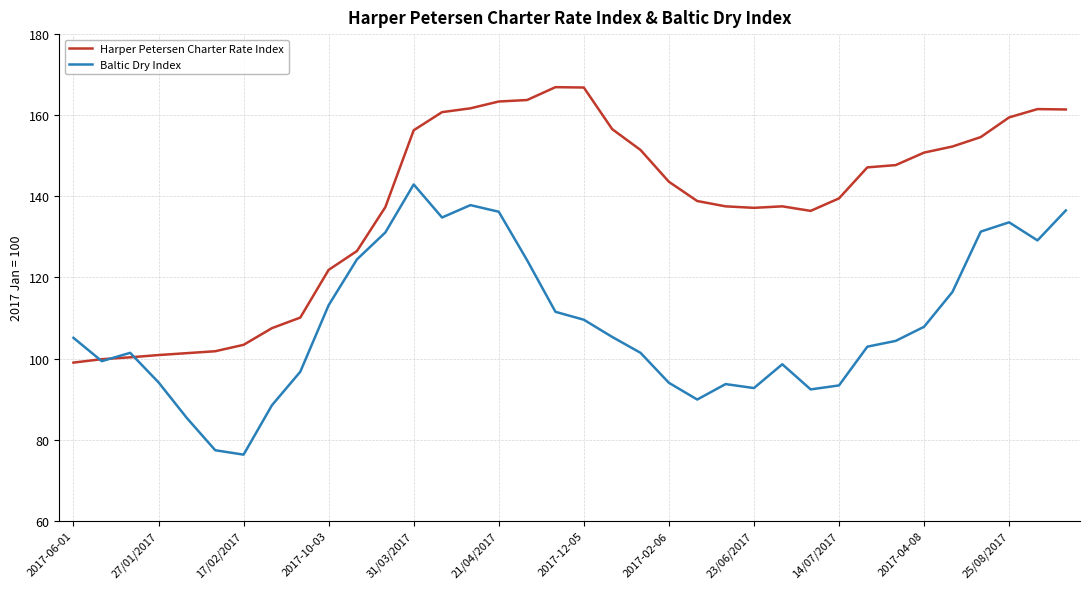

How many lines are shown in the chart?

2